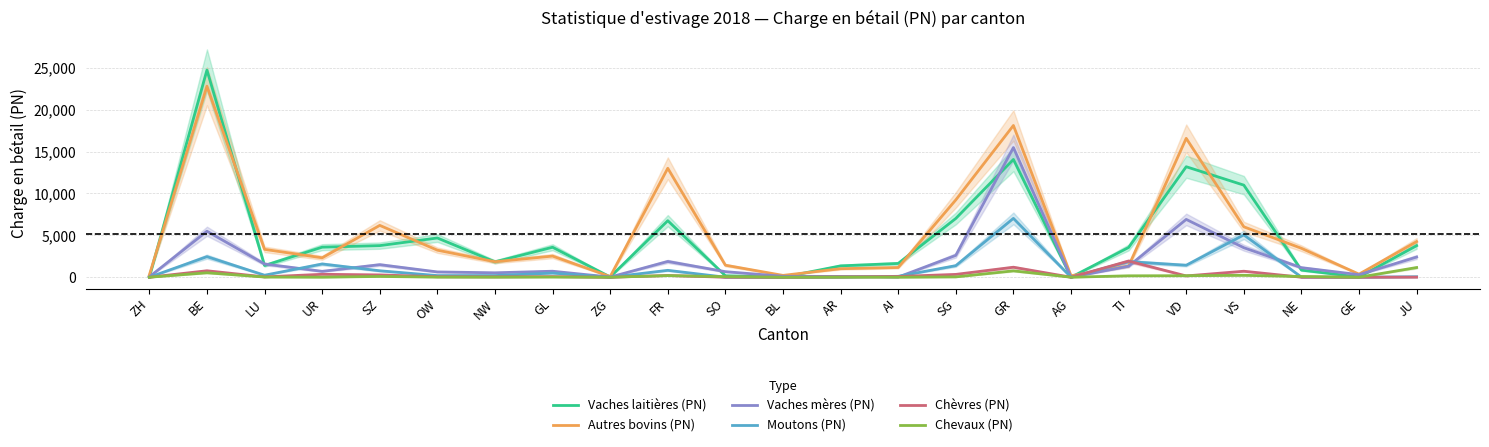

At how many categories does at least one series exceed 3939?

9